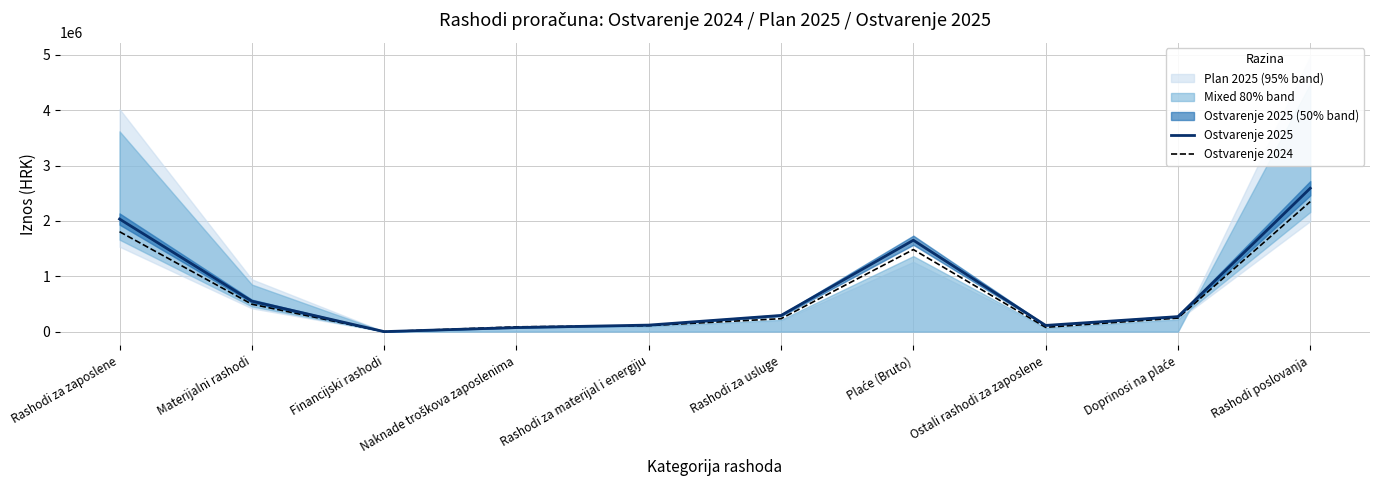

What is the difference between the highest and lowest values at Rashodi za zaposlene?

228896.9